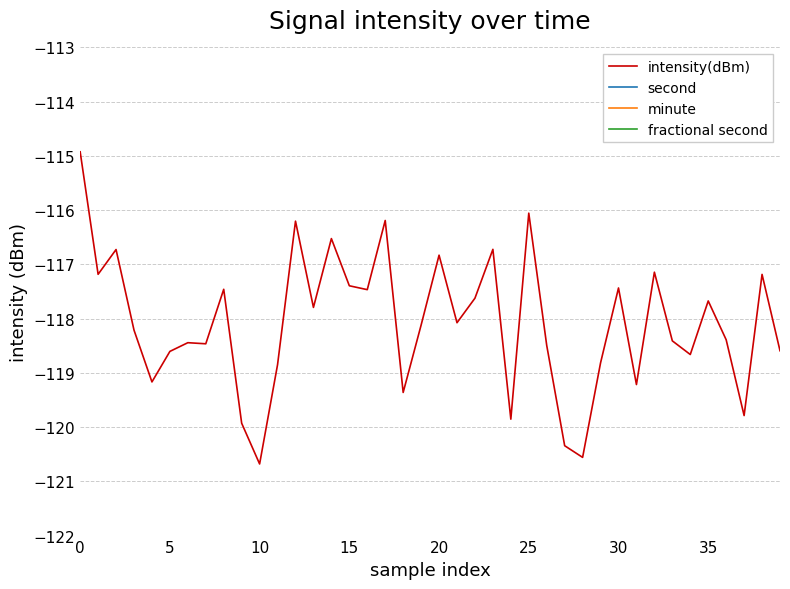

Between 29 and 26, which is larger?

26